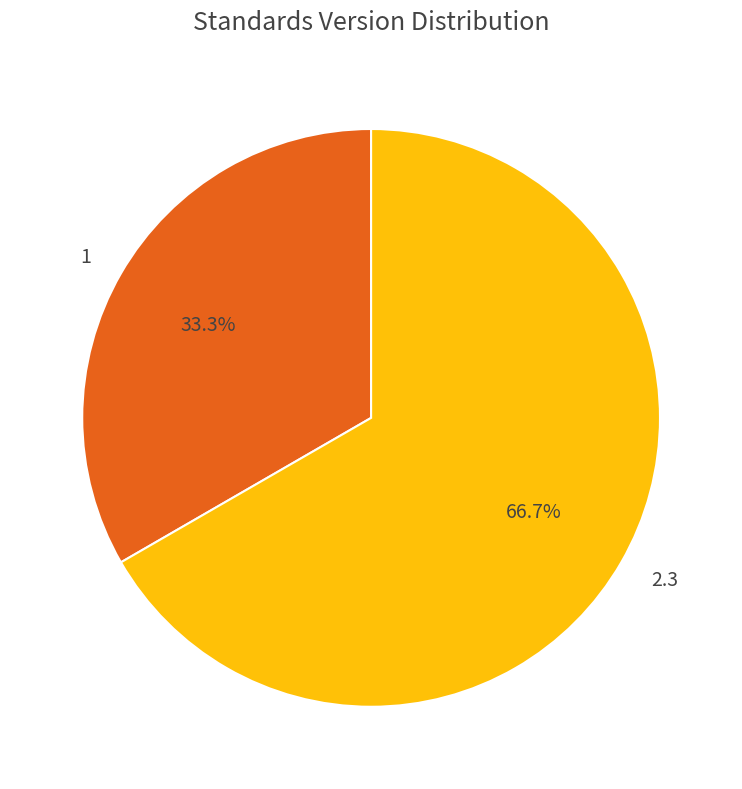

How many slices are in this pie chart?

2